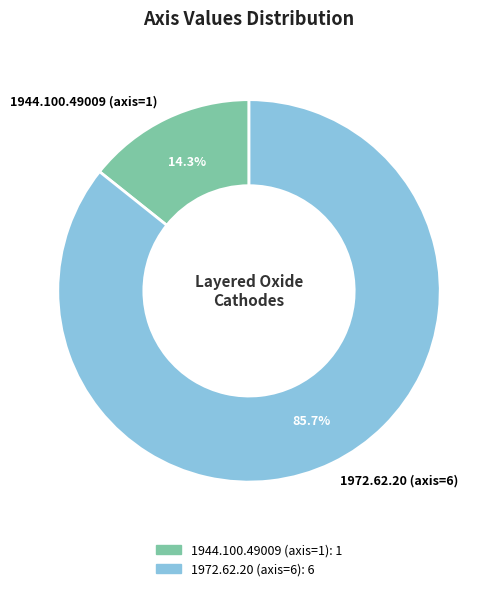

Which category has the biggest portion of the pie?

1972.62.20 (axis=6)